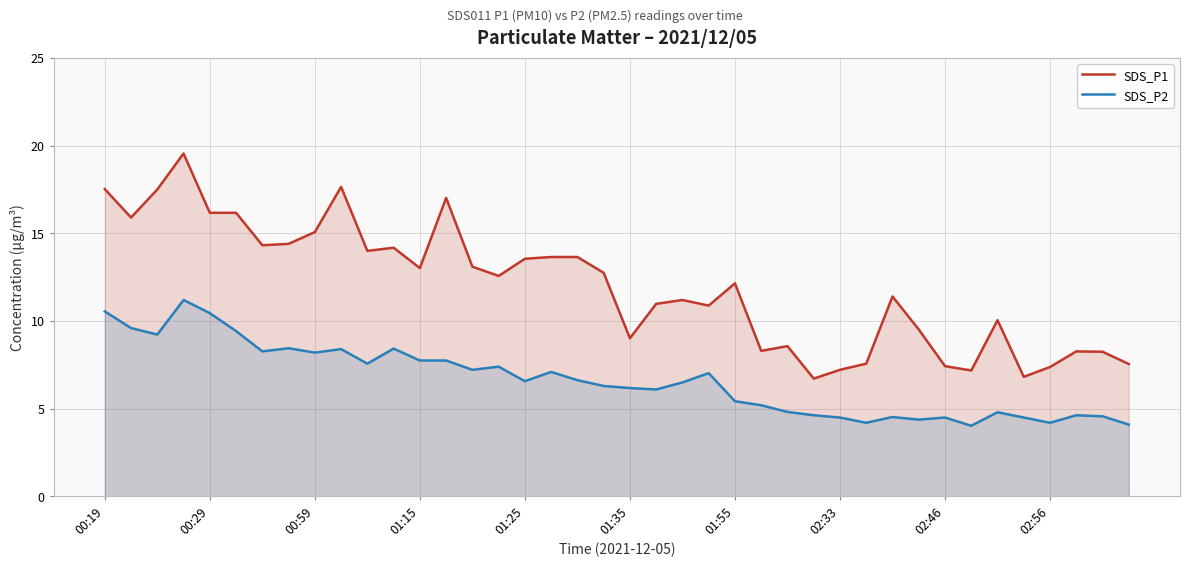

What is the smallest value displayed?

4.0